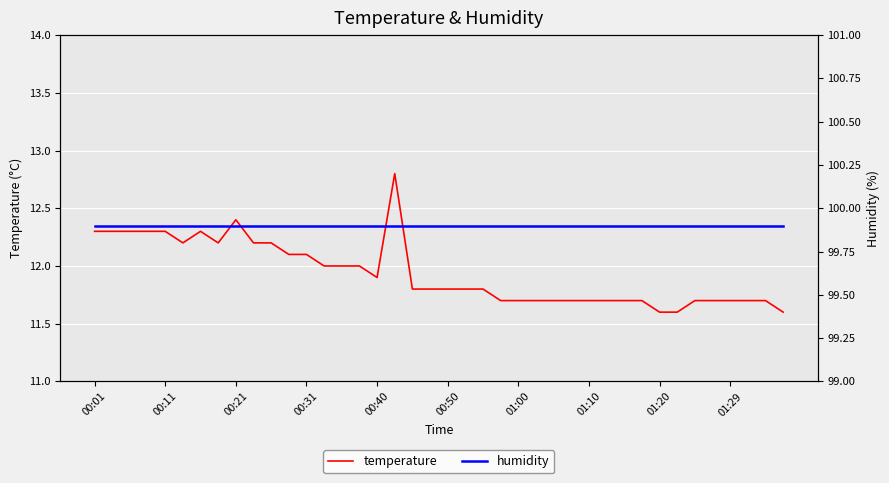

Which series has the widest spread of values?

temperature